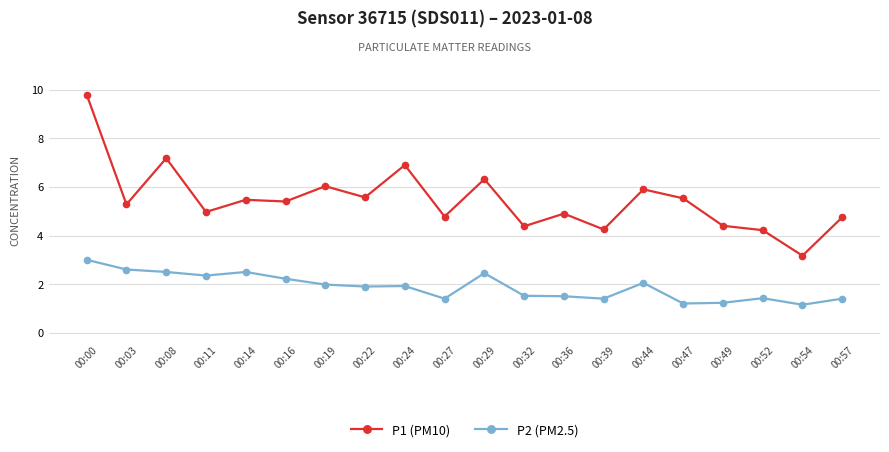

List the series in order of their overall mean, lowest first.

P2 (PM2.5), P1 (PM10)